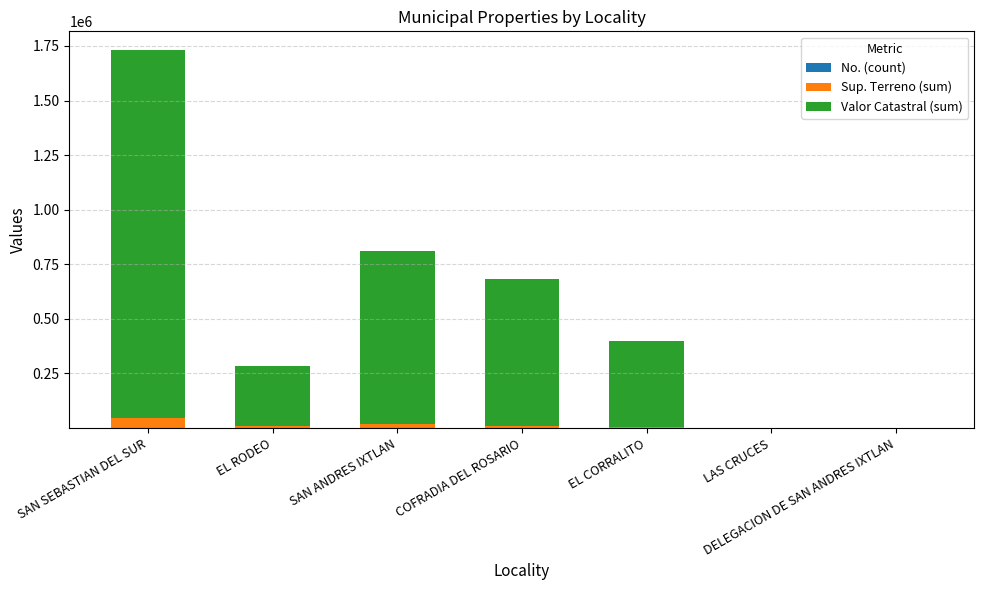

How many distinct data groups are displayed?

3